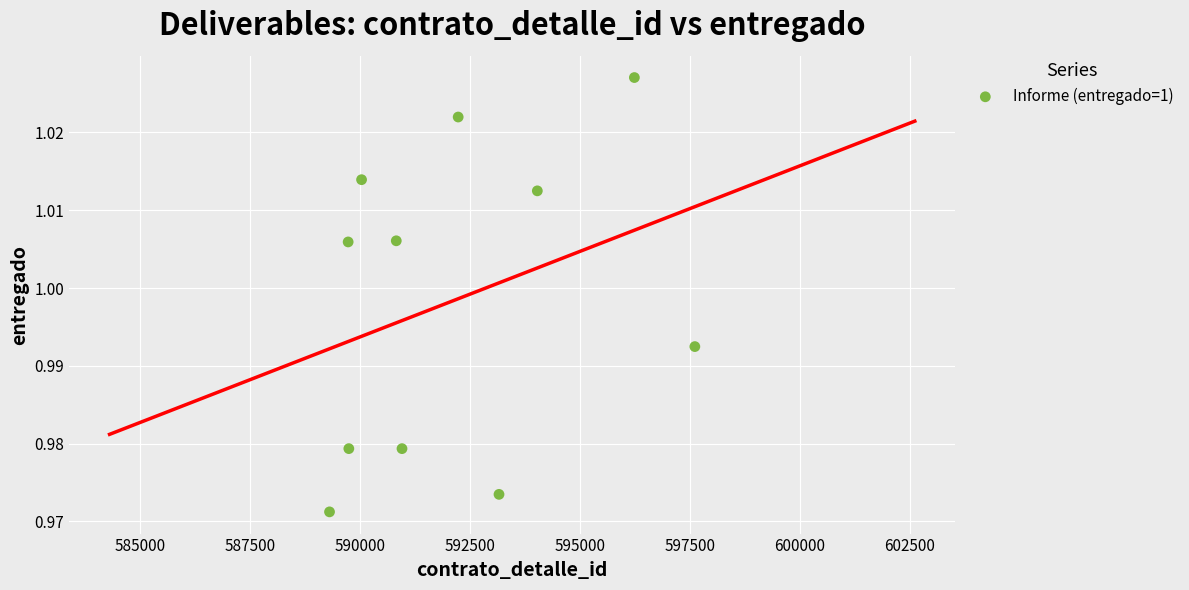

What is the average X value?

592173.7